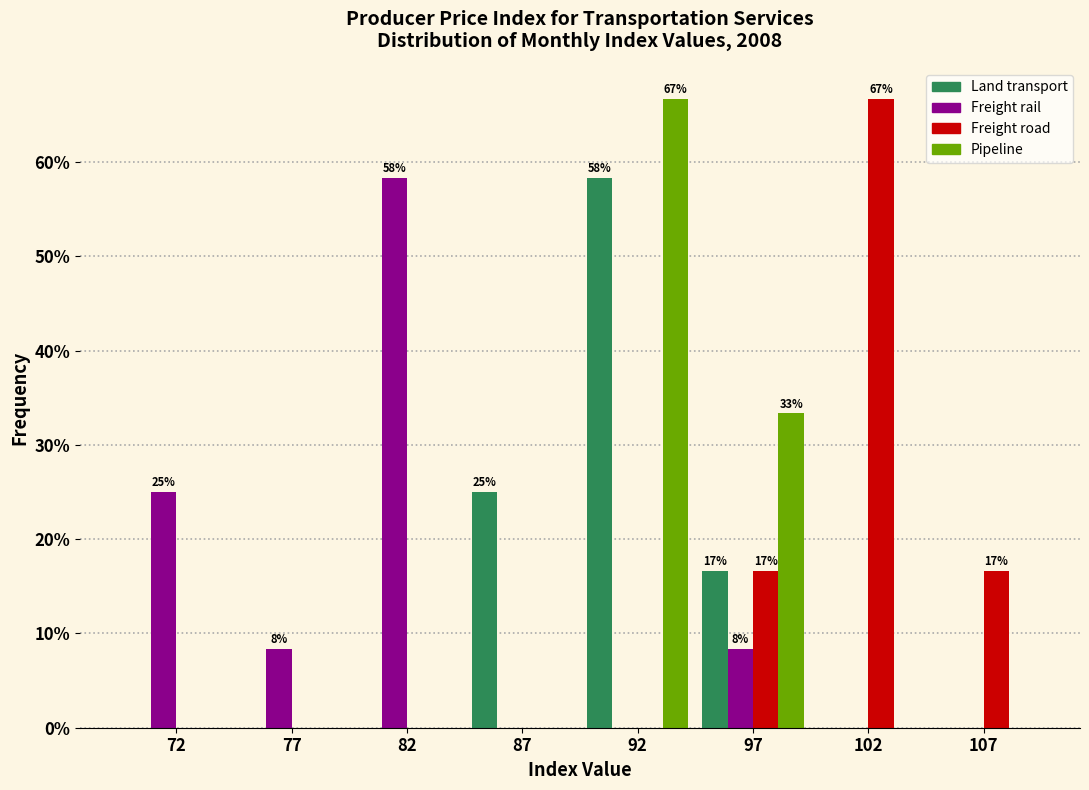

The Pipeline series shows 66.7 at 92. True or false?

True